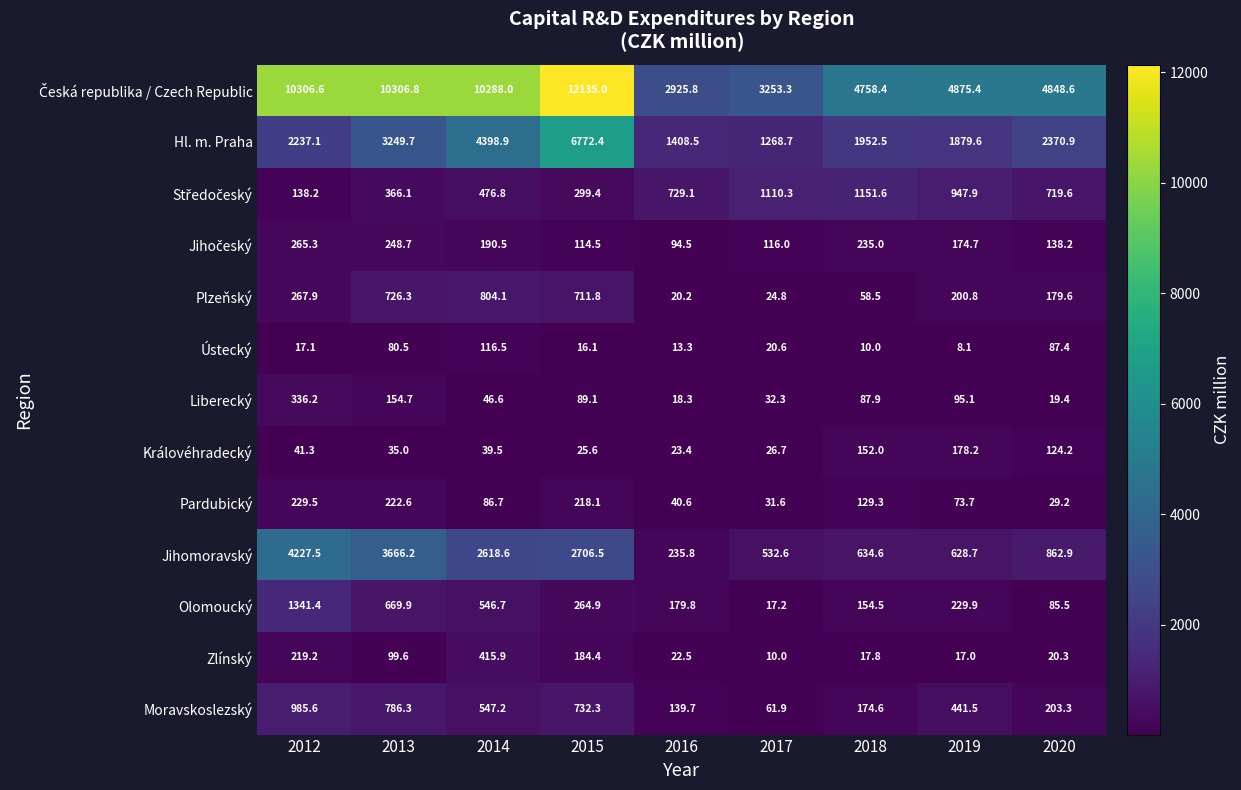

Which label corresponds to the smallest value in the chart?

2019